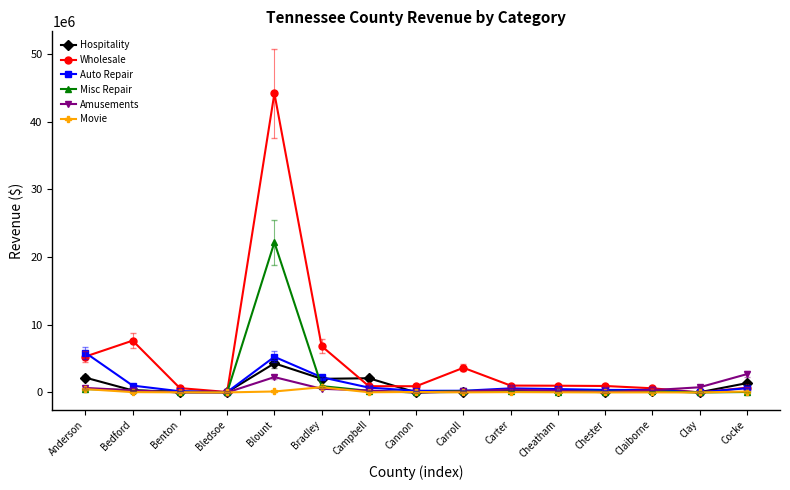

True or false: Auto Repair has more than 0 points higher than both neighbors.

True